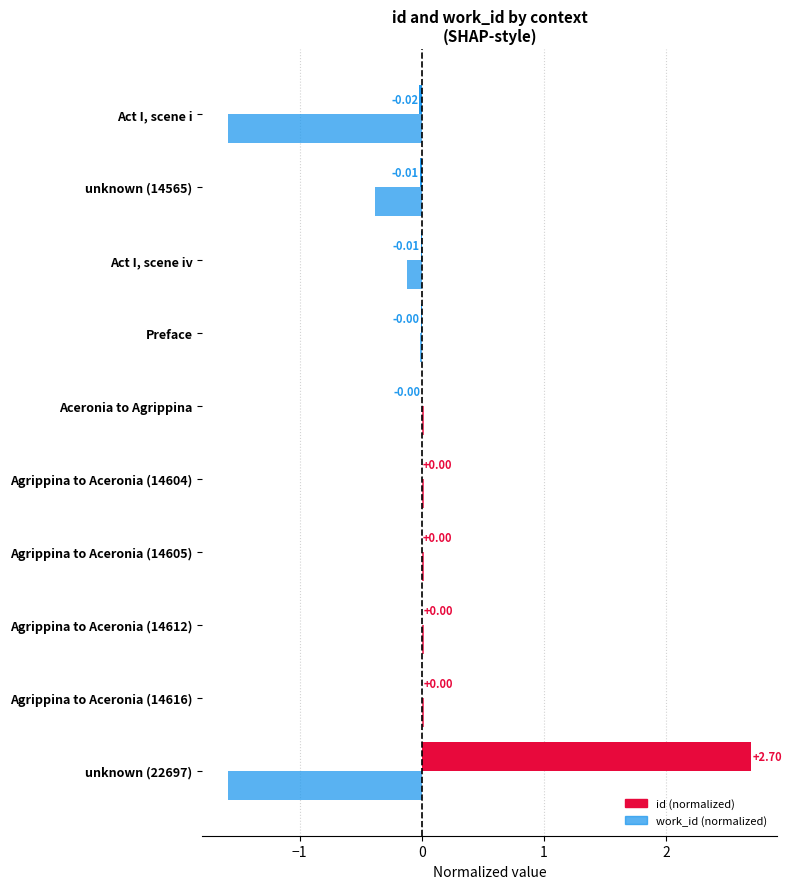

How many data points in id (normalized) are above 0?

5